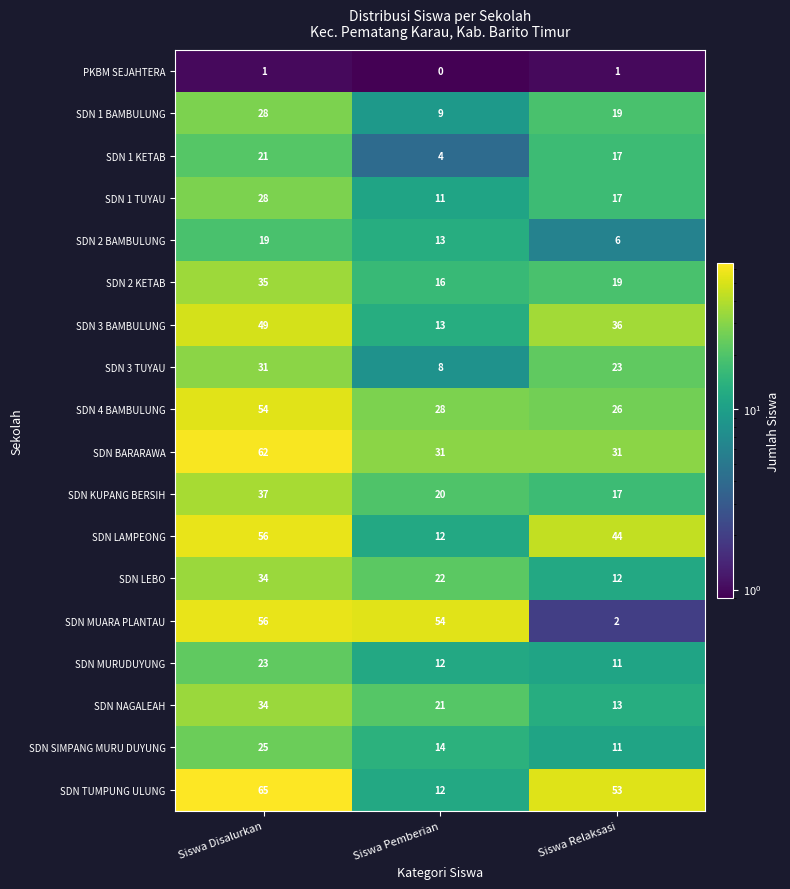

Which label corresponds to the largest value in the chart?

Siswa Disalurkan